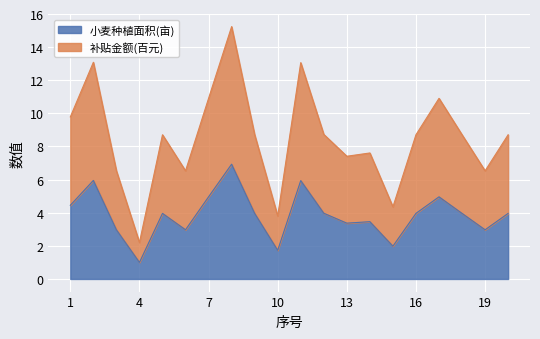

True or false: 小麦种植面积(亩) and 补贴金额(元) cross at least once.

False